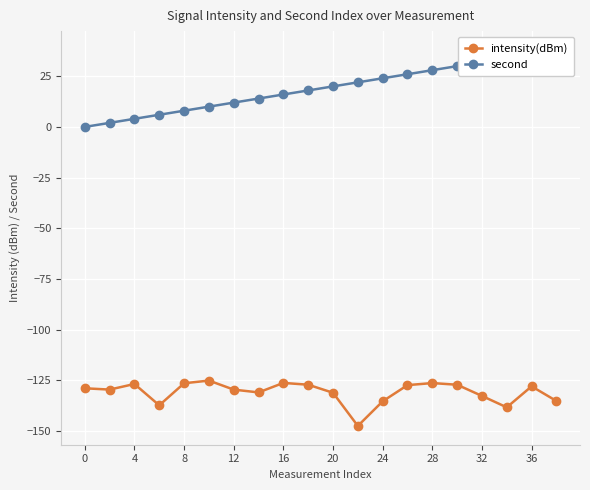

How many lines are shown in the chart?

2